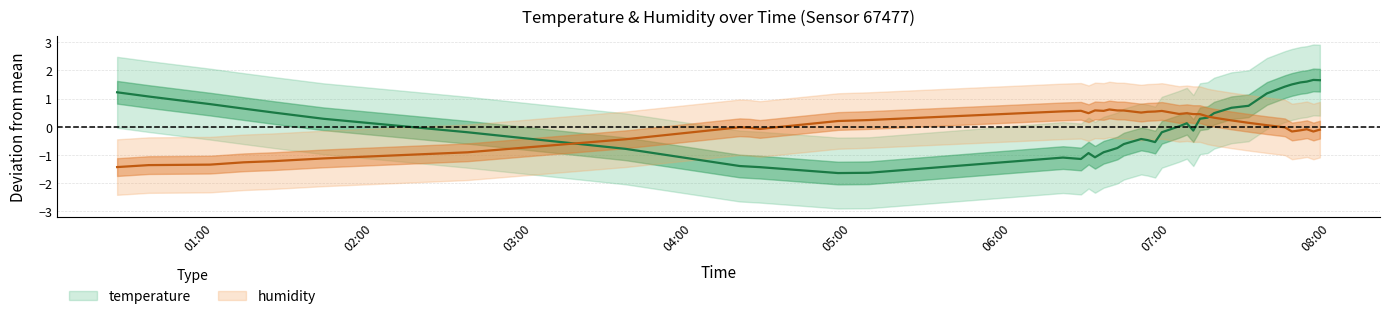

What is the lowest value of the temperature series?

-1.6